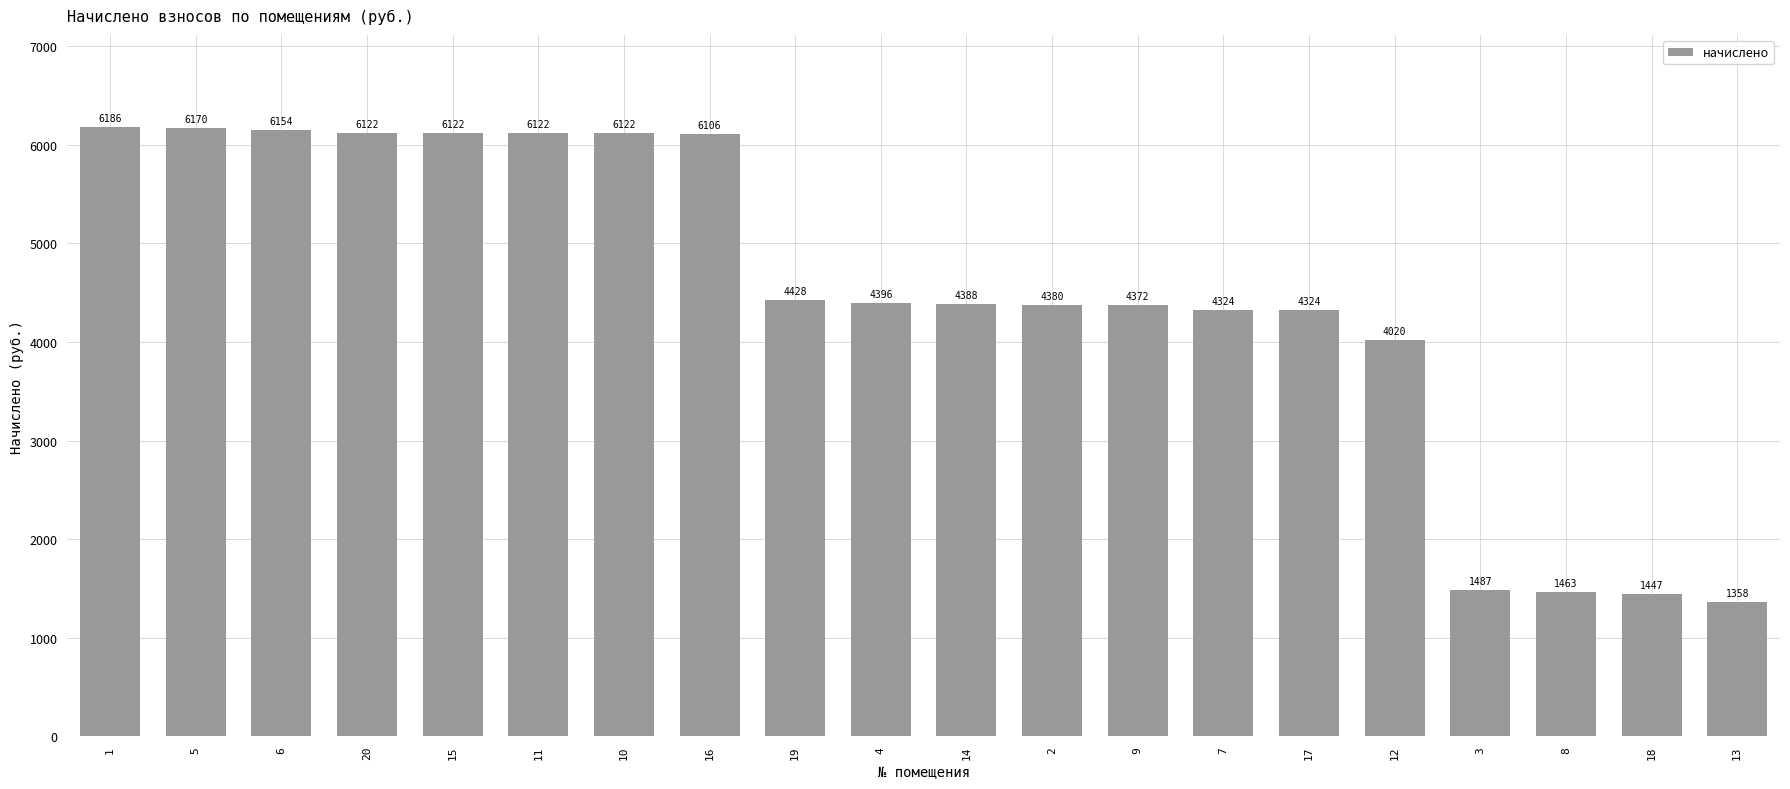

What is the sum of all values?

89485.2